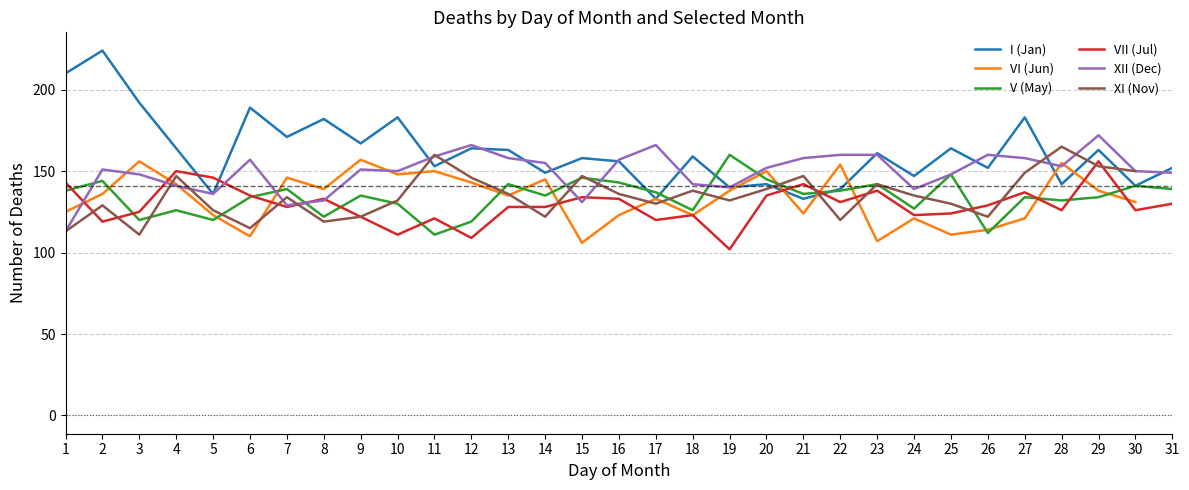

Count the number of data series in this chart.

6